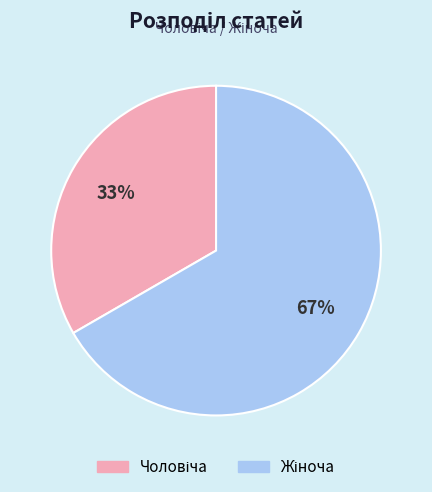

Is there any slice that represents more than half of the pie?

Yes